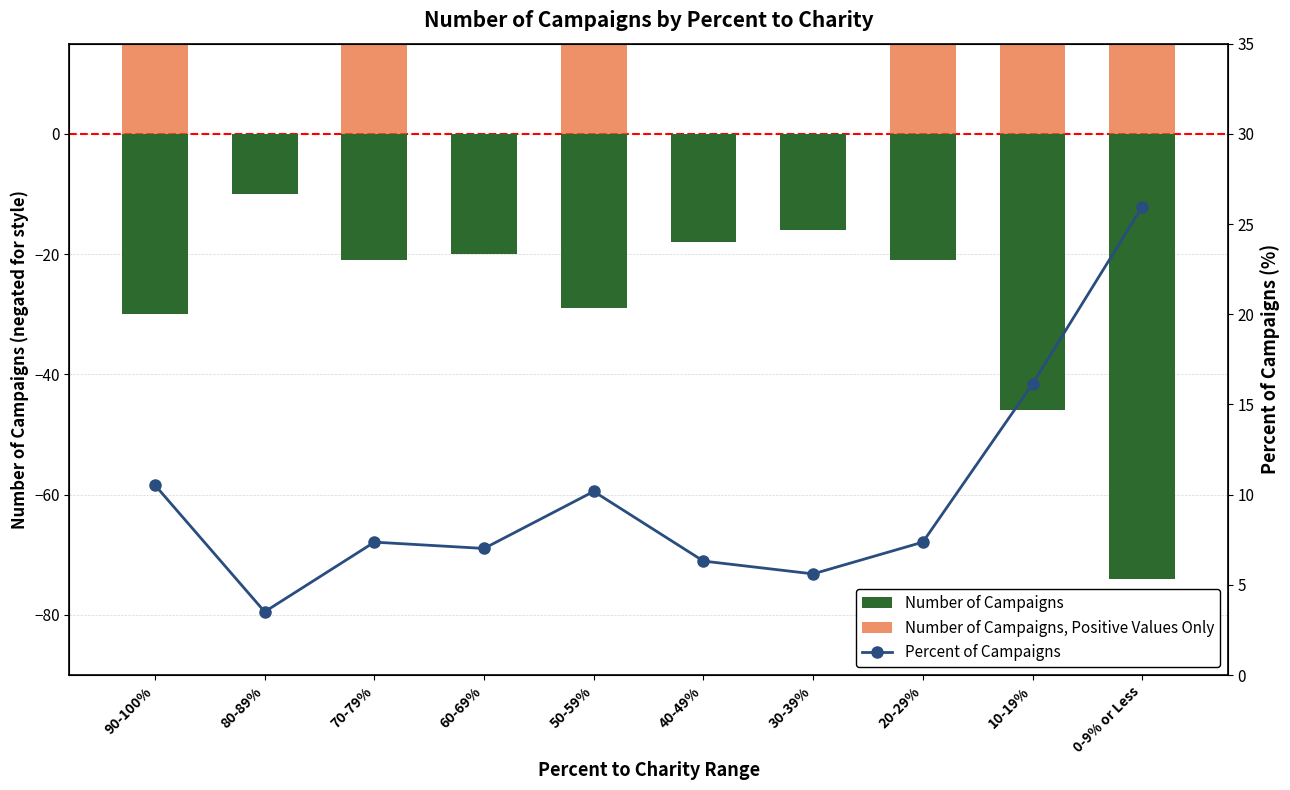

What is the label of the 5th bar from the left?

50-59%